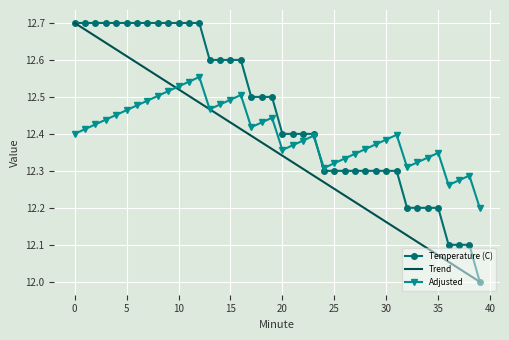

At how many categories does at least one series exceed 12?

40